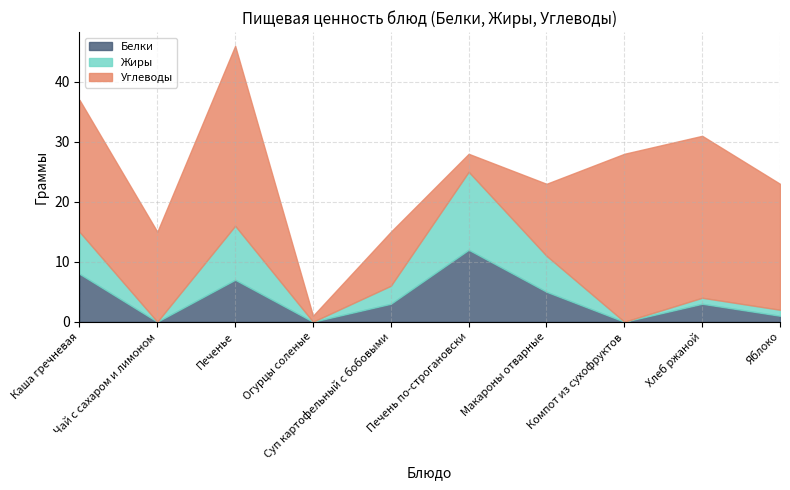

What position from the right is Яблоко?

1